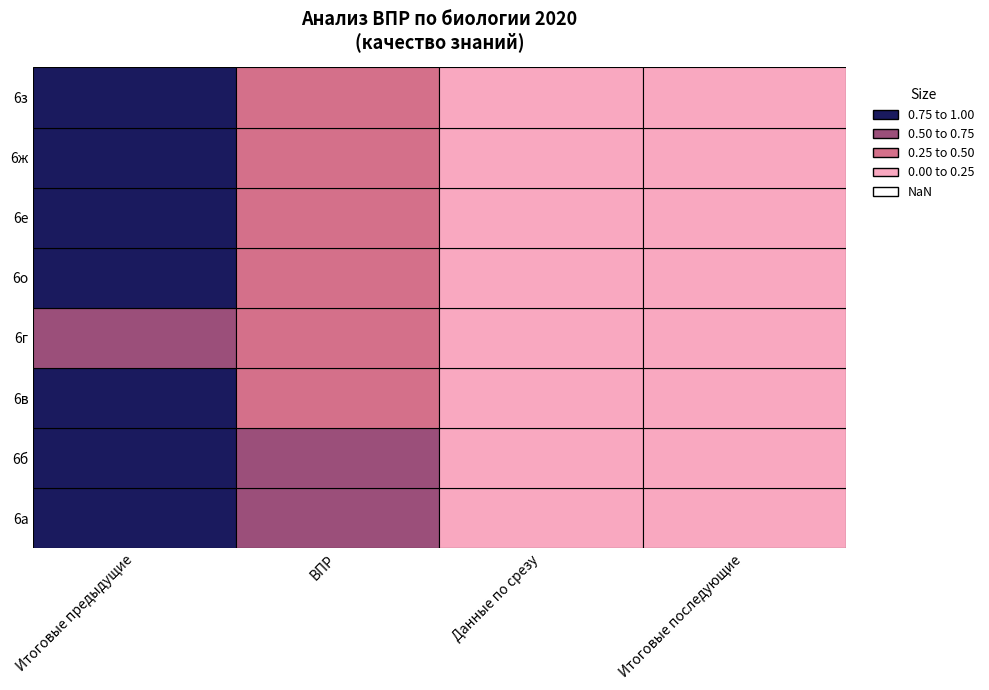

Which category has the highest value in the 6в series?

Итоговые предыдущие